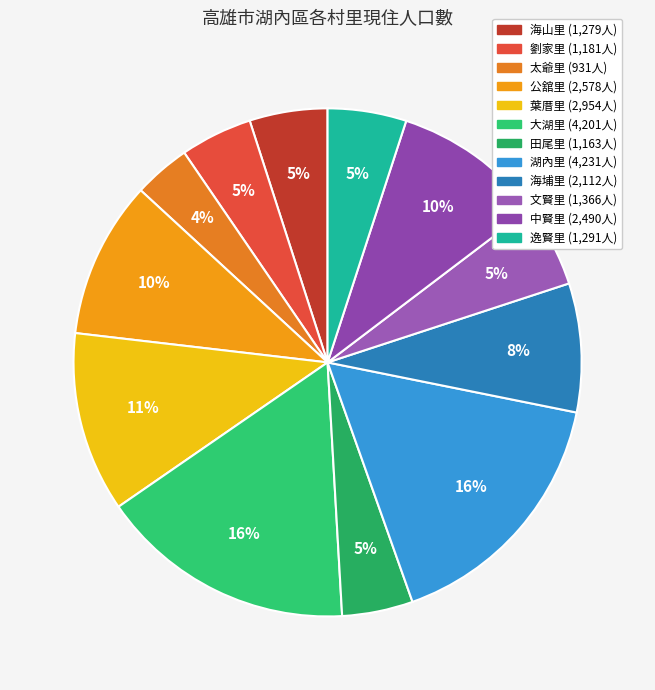

To the nearest percent, what is the average slice percentage?

8%